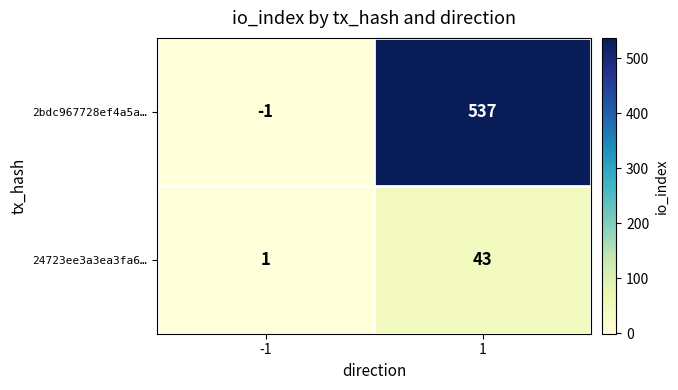

List the series in order of their overall mean, lowest first.

24723ee3a3ea3fa6…, 2bdc967728ef4a5a…